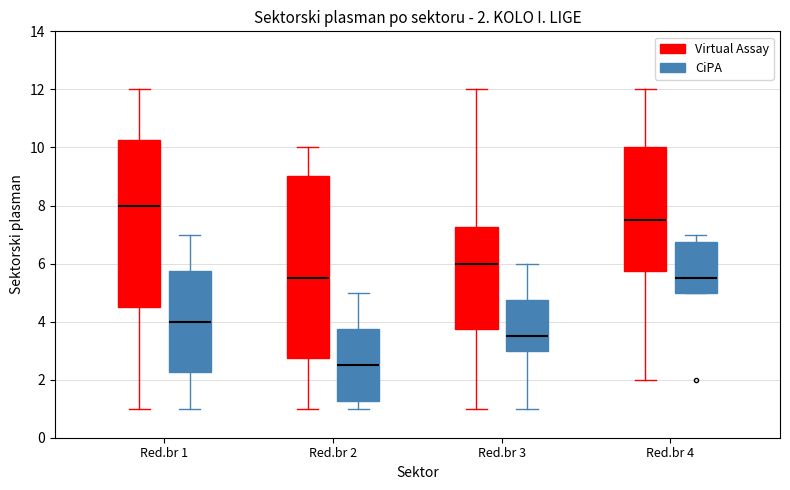

Comparing the boxes themselves (not the whiskers), which one is the tallest?

Red.br 2 (Virtual Assay)